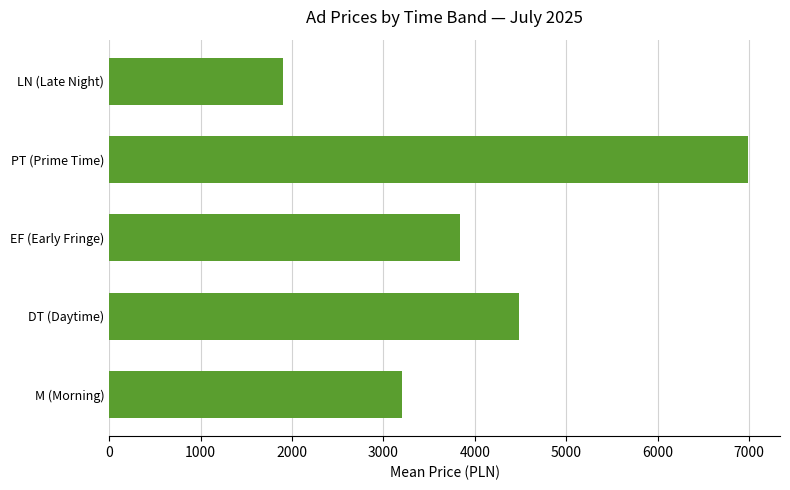

Rank the categories by value from highest to lowest.

PT (Prime Time), DT (Daytime), EF (Early Fringe), M (Morning), LN (Late Night)